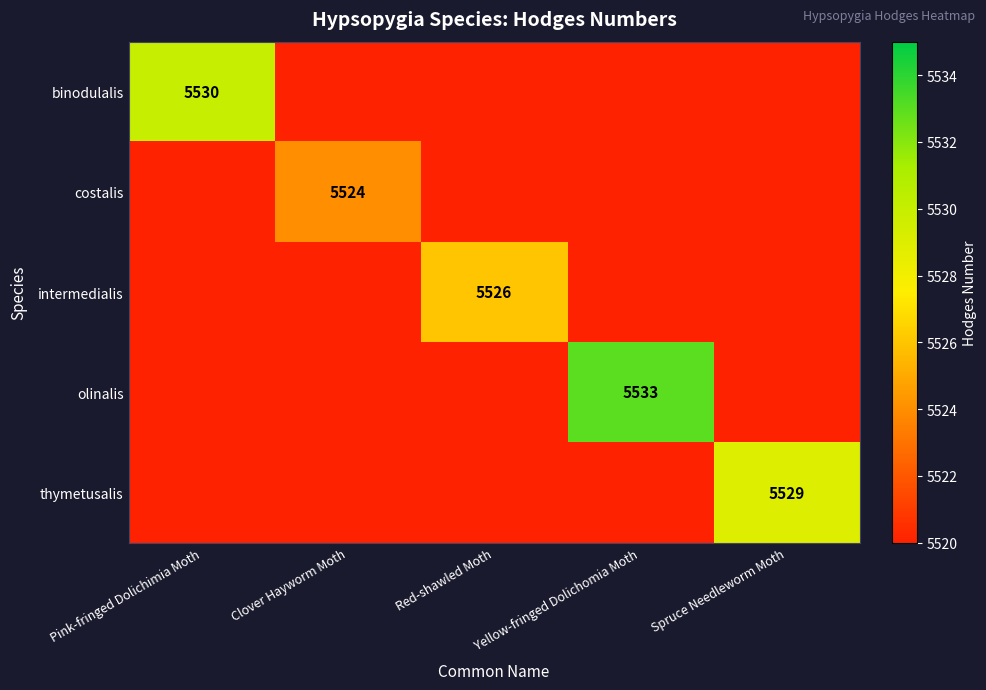

Is it true that olinalis equals 1408 at Yellow-fringed Dolichomia Moth?

False